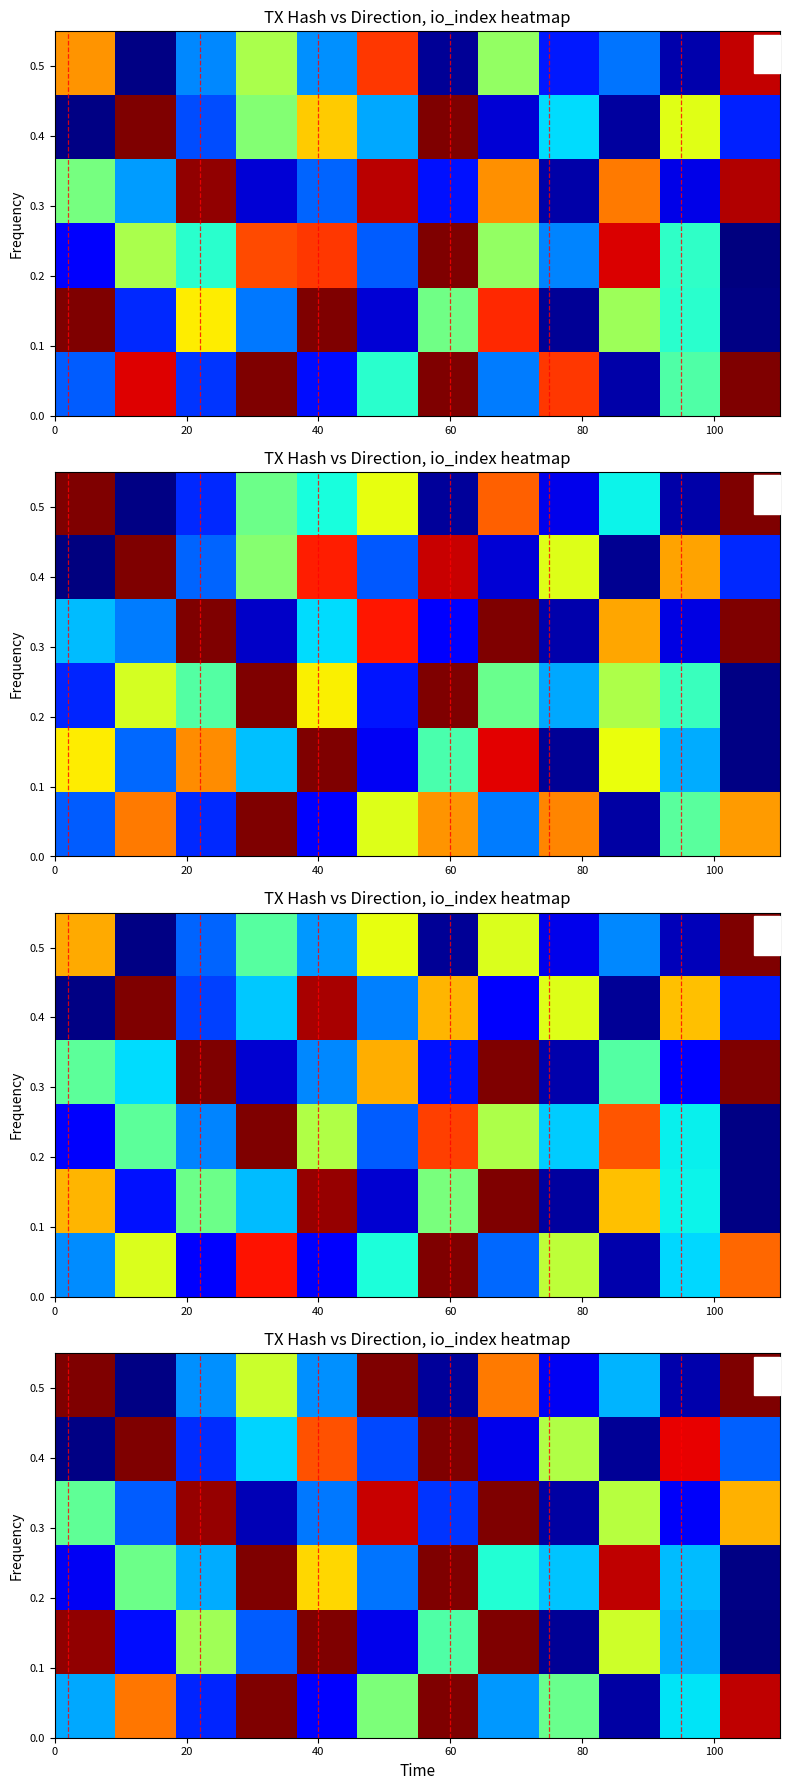

What is the difference between the second highest and minimum values in the row_0 series?

2616.2